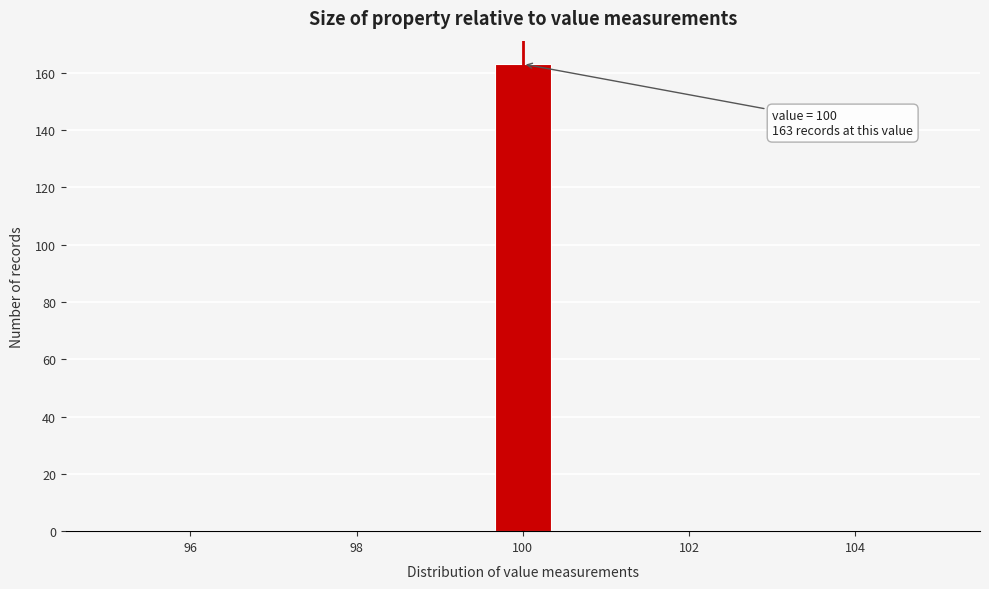

Around what value on the x-axis is the tallest bar? Give the approximate position of its centre, as read against the axis.

100.0